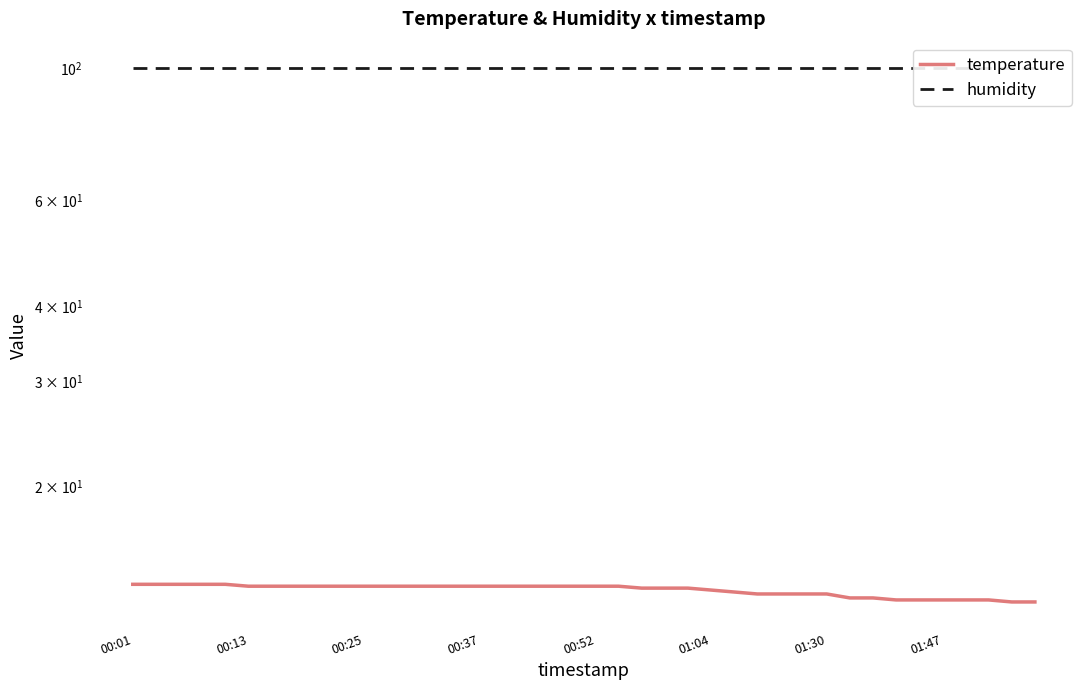

What is the maximum value for temperature?

13.7